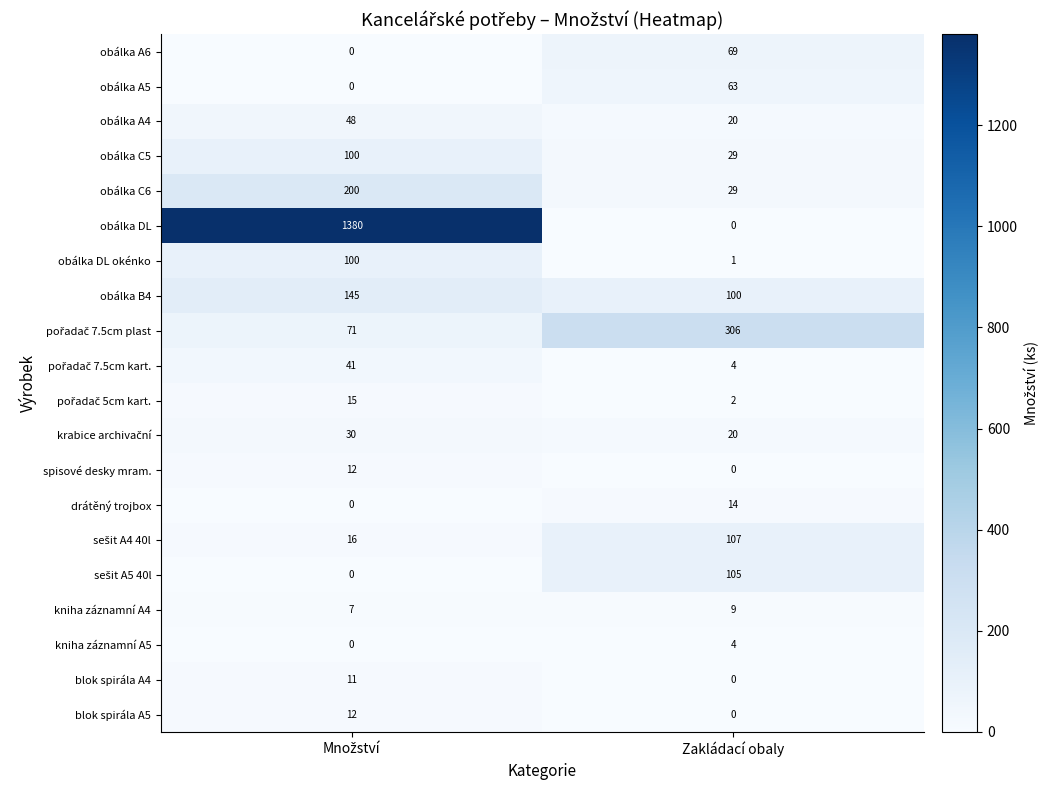

What is the total value across all series at Zakládací obaly?

882